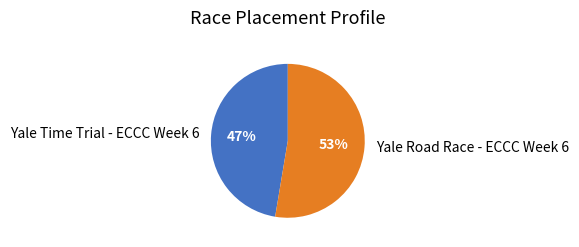

Which slice represents more than half of the pie?

Yale Road Race - ECCC Week 6